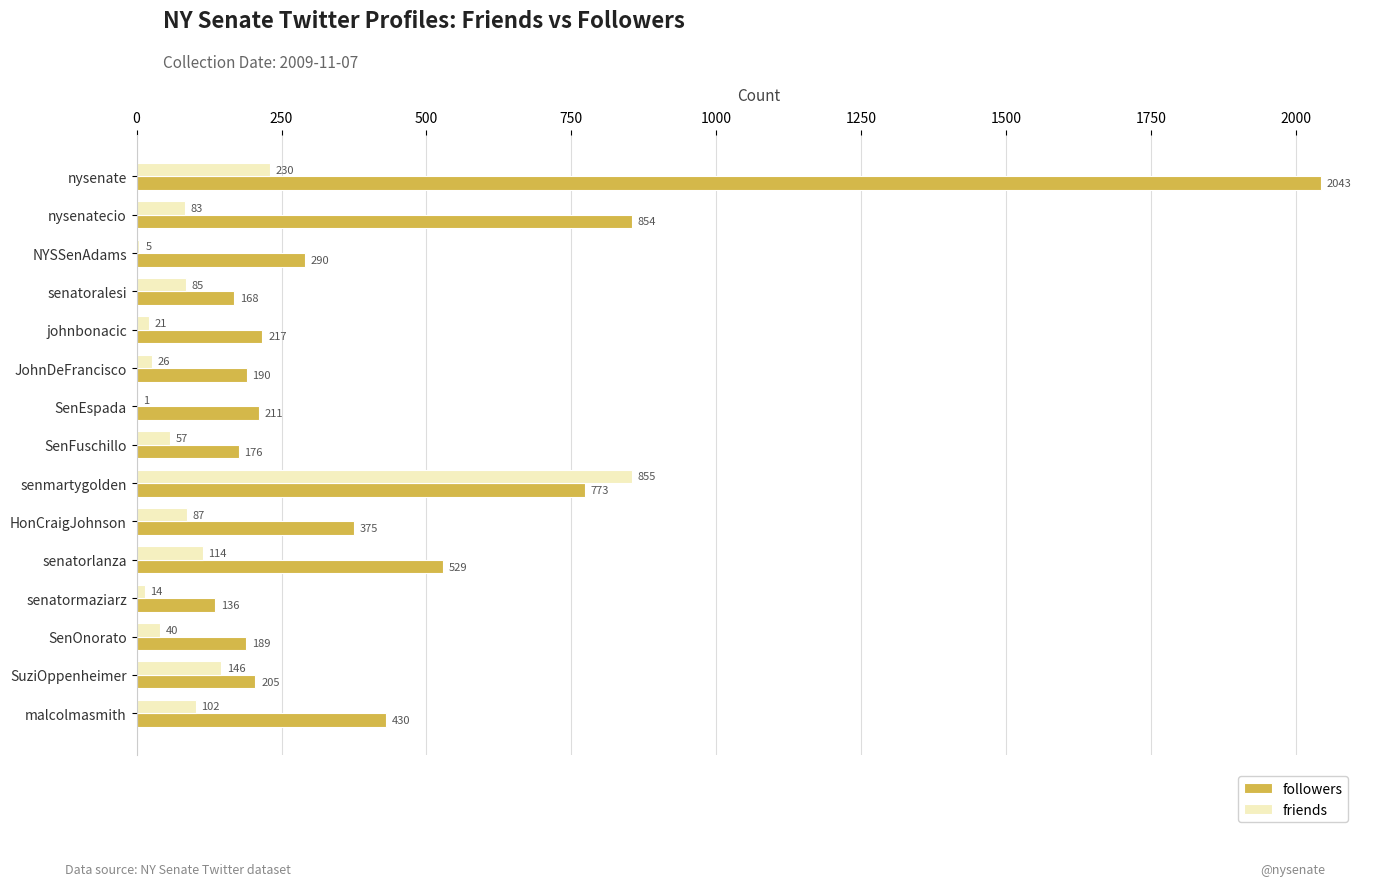

The value of followers at HonCraigJohnson is 225. True or false?

False